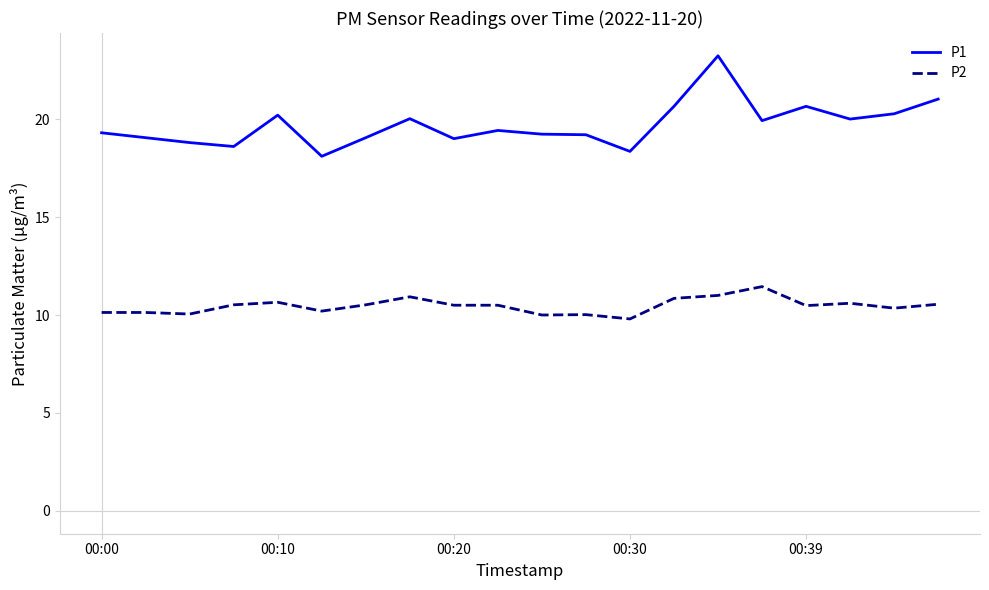

Is this an area chart (filled region under the line)?

No